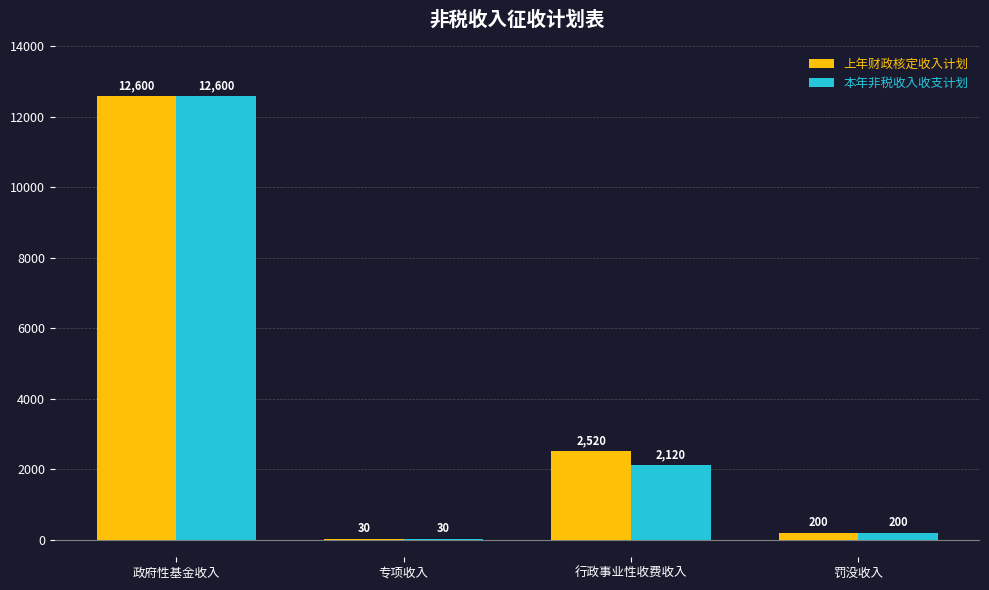

The 本年非税收入收支计划 series shows 12600 at 政府性基金收入. True or false?

True